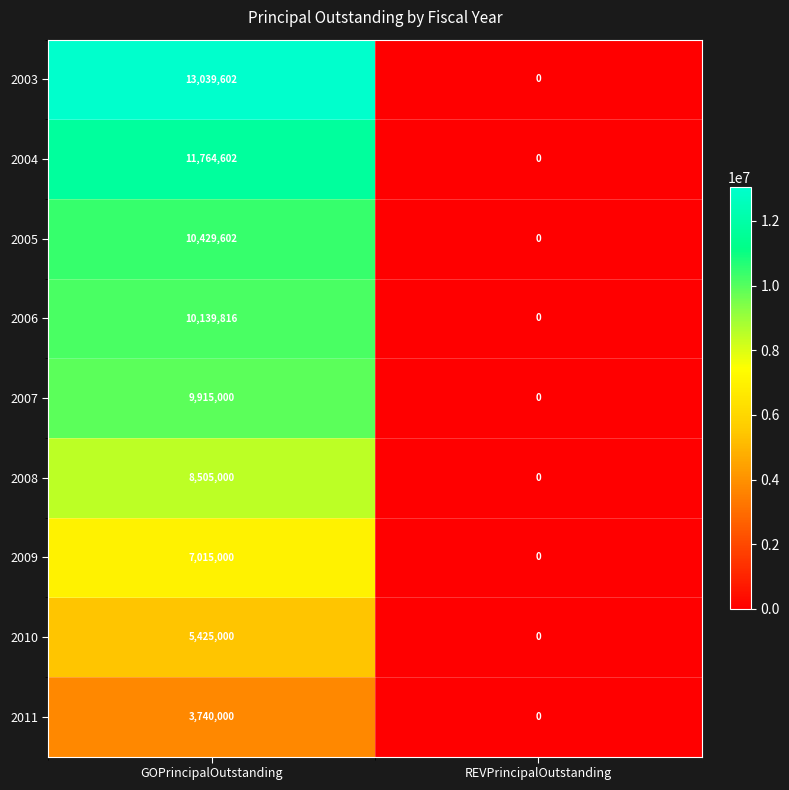

The 2010 series shows 8801021 at GOPrincipalOutstanding. True or false?

False